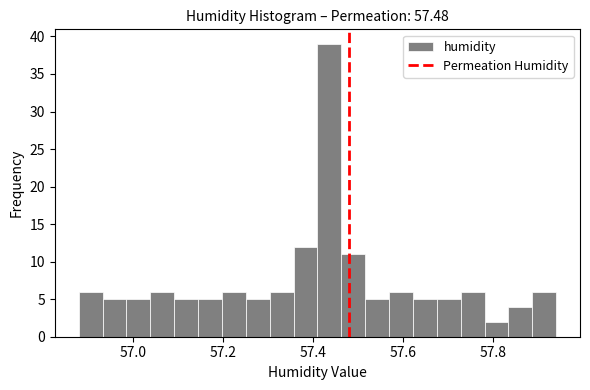

Read against the x-axis, roughly where is the centre of the tallest bar?

57.44